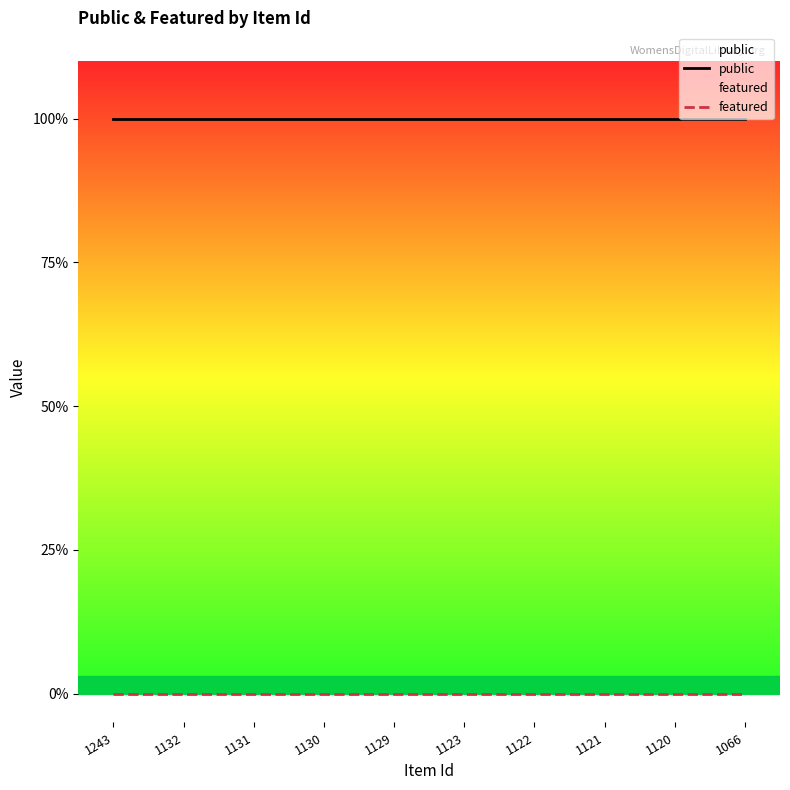

True or false: featured and public cross at least once.

False